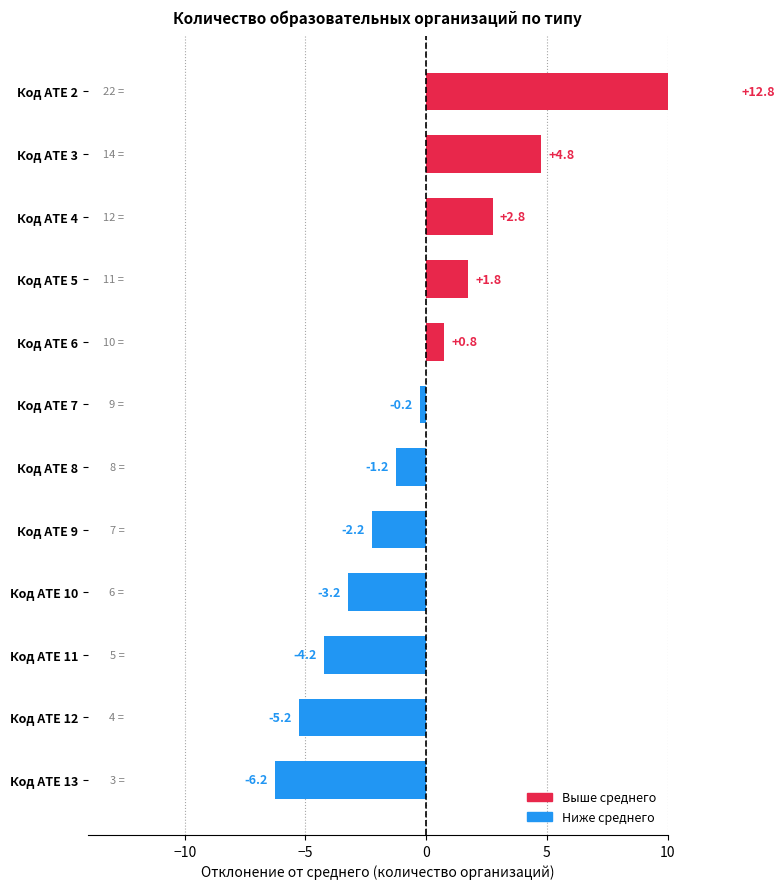

Are the bars horizontal?

Yes